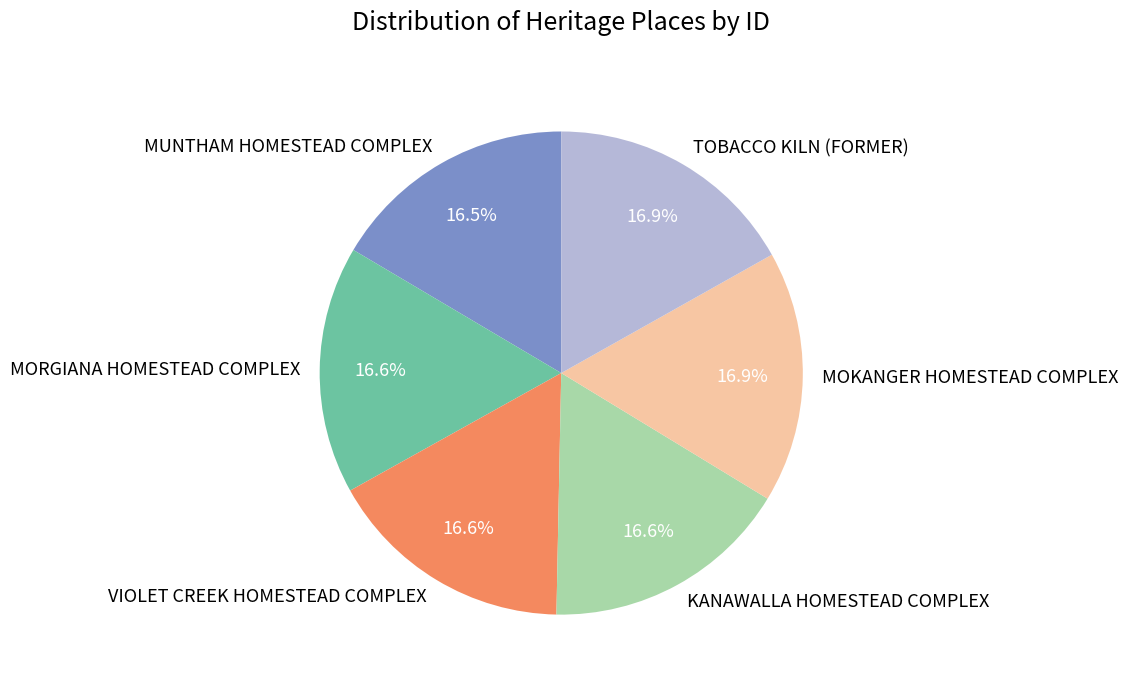

Combined, do MORGIANA HOMESTEAD COMPLEX and MUNTHAM HOMESTEAD COMPLEX account for over 50%?

No